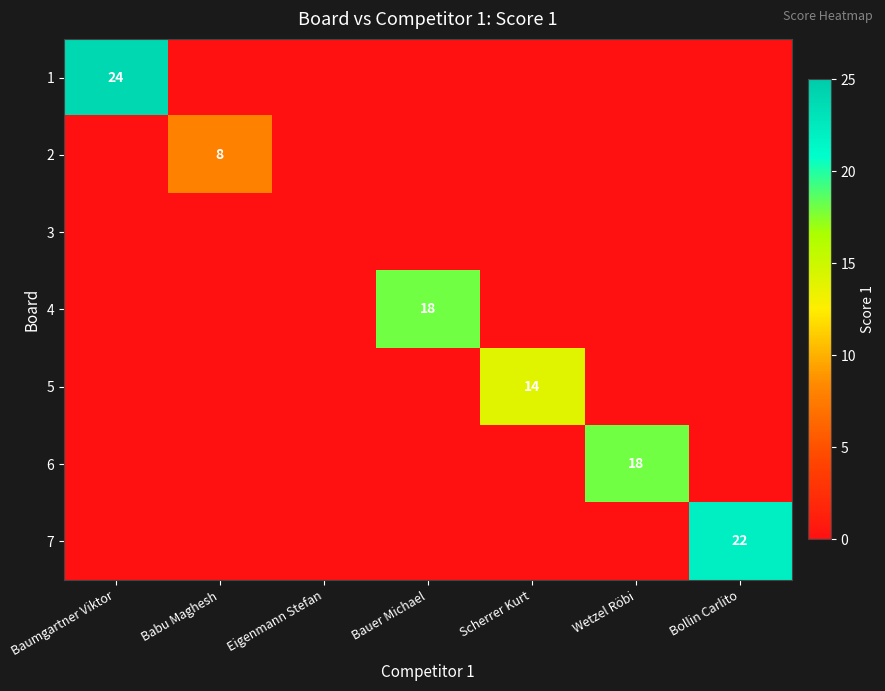

Which has a higher value, Bollin Carlito or Bauer Michael?

Bollin Carlito